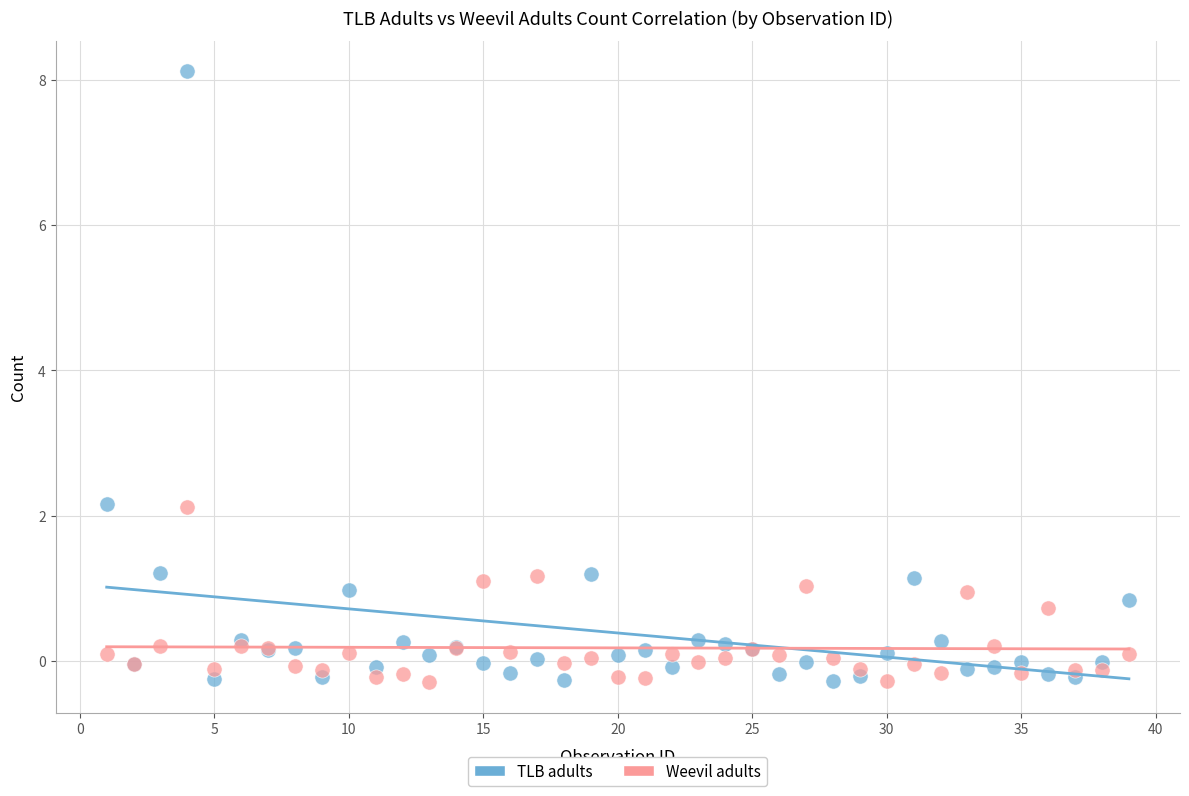

Which series has the widest spread of Y values?

TLB adults